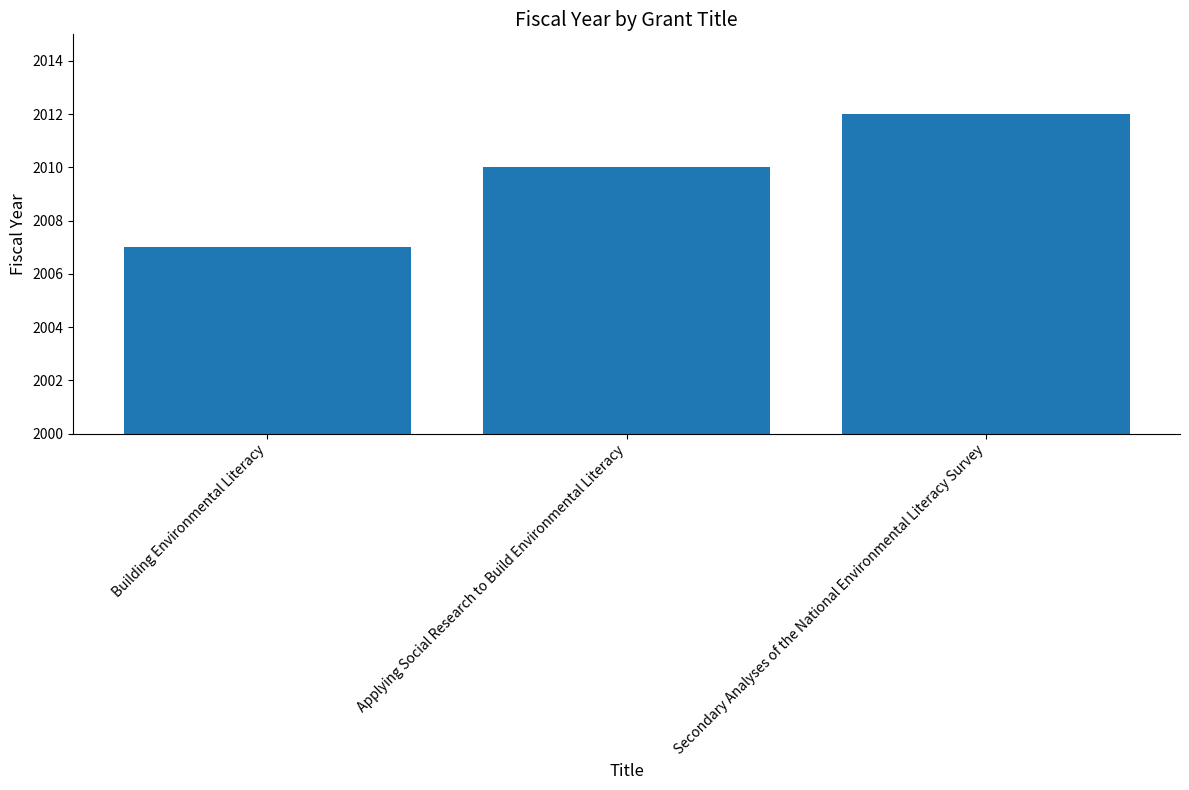

How many series are shown in this chart?

1